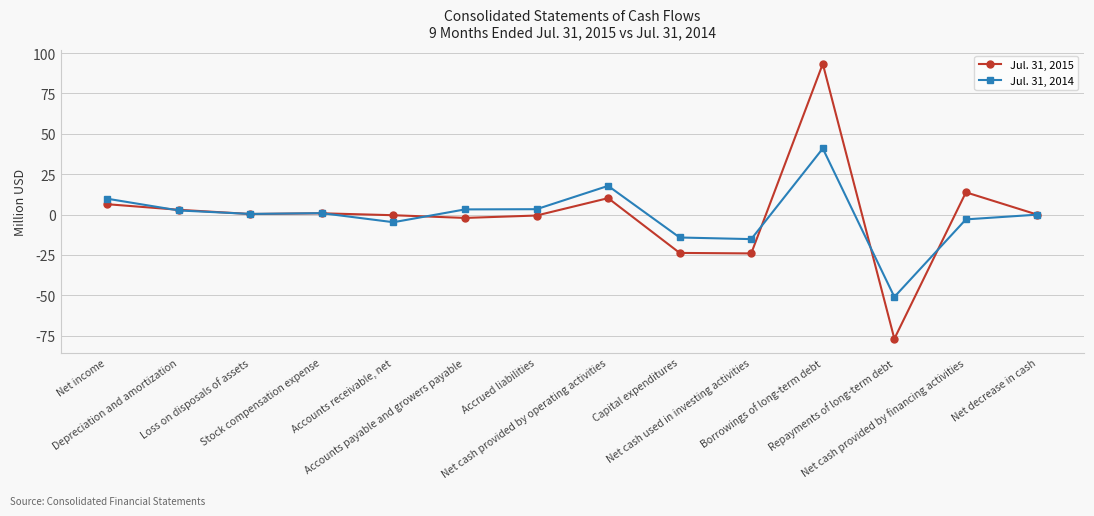

List the series in order of their overall mean, highest first.

Jul. 31, 2015, Jul. 31, 2014